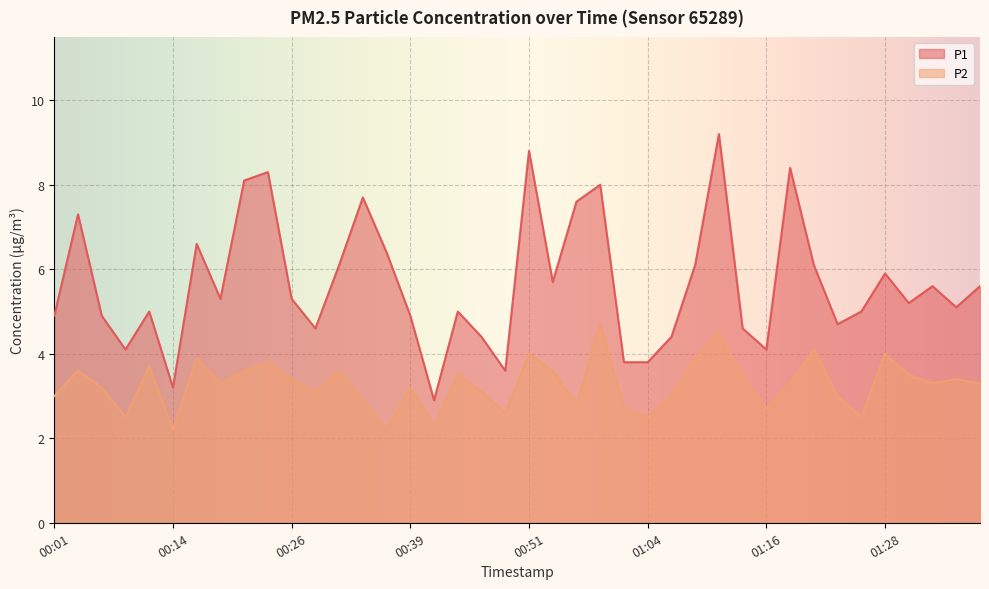

How many lines are shown in the chart?

2